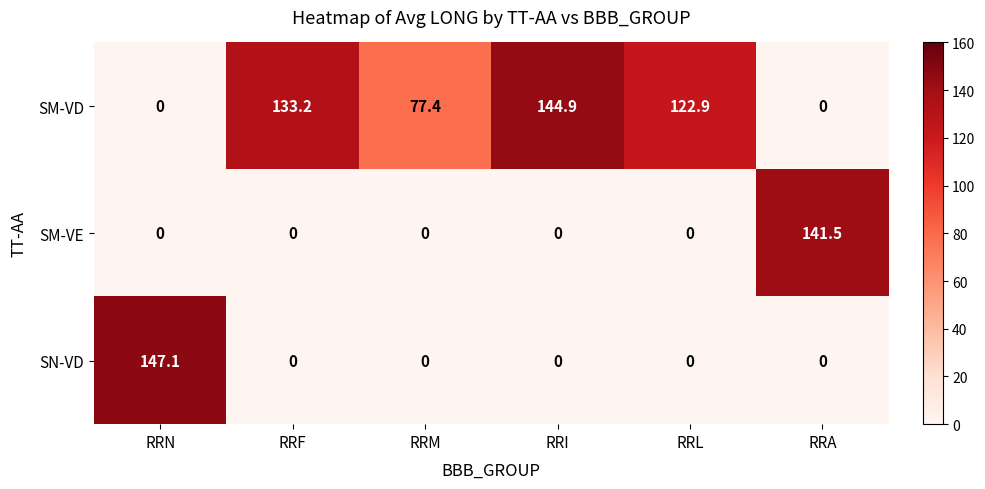

True or false: SM-VD has a value of 199.3 at RRL.

False